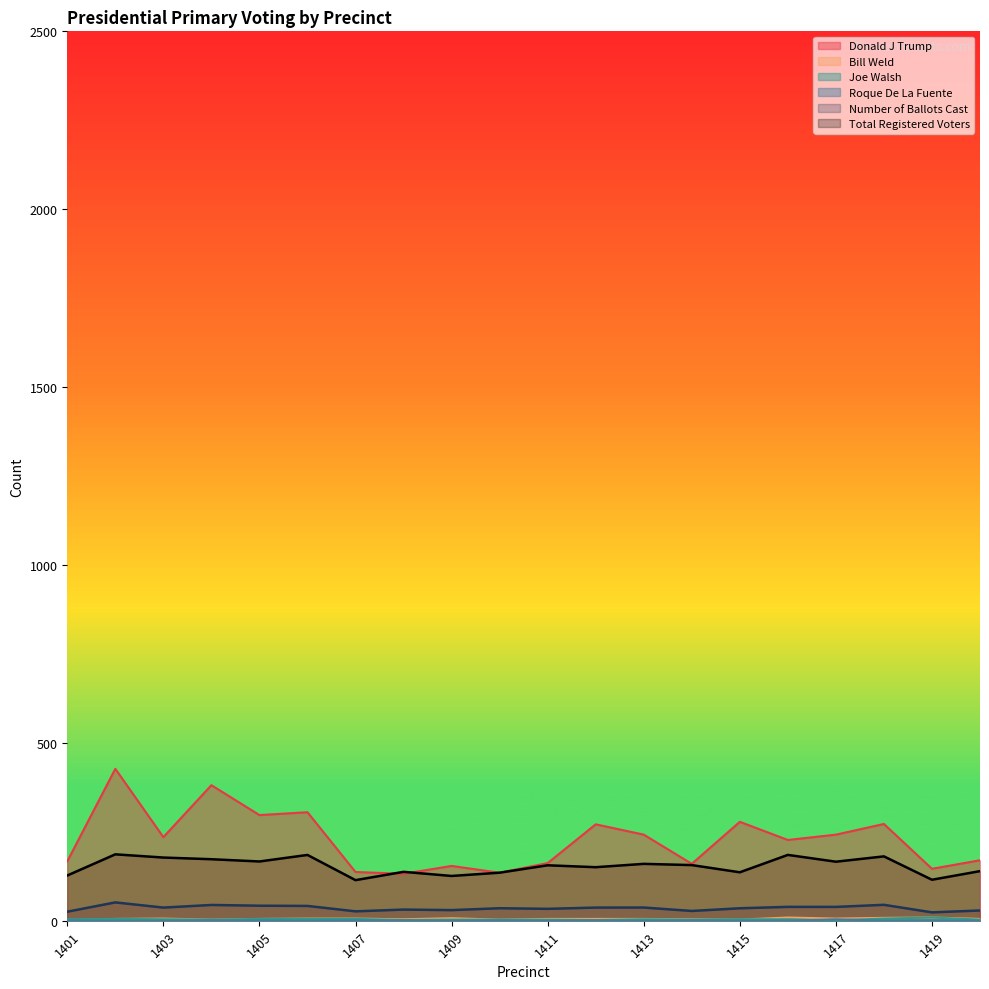

Which has a higher value, 1402 or 1405?

1402